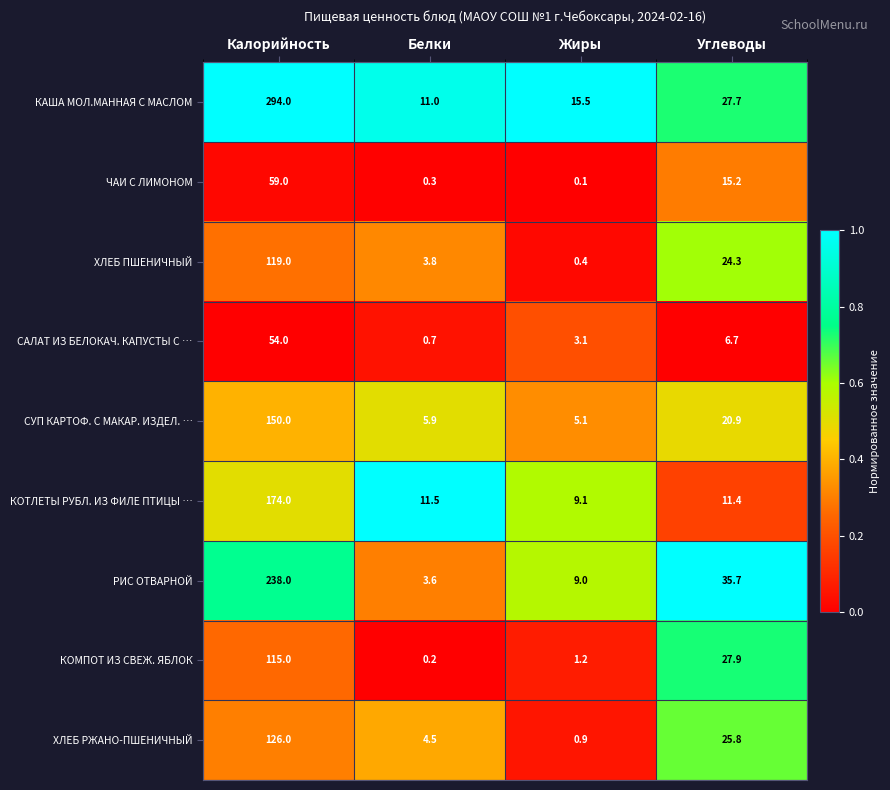

Which series has the largest range (max minus min)?

КАША МОЛ.МАННАЯ С МАСЛОМ